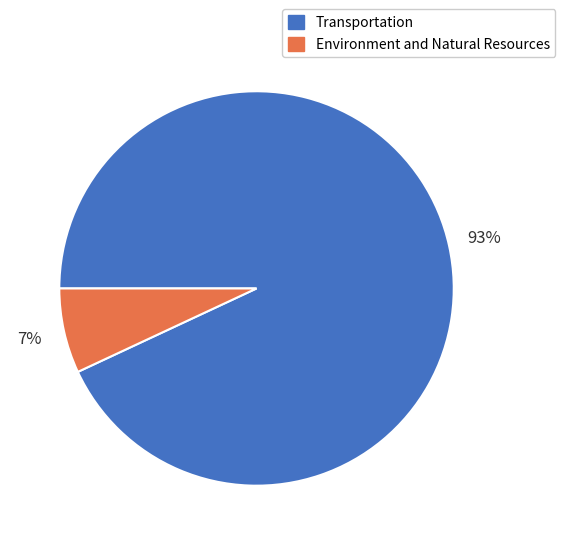

Is Transportation the majority of the pie?

Yes